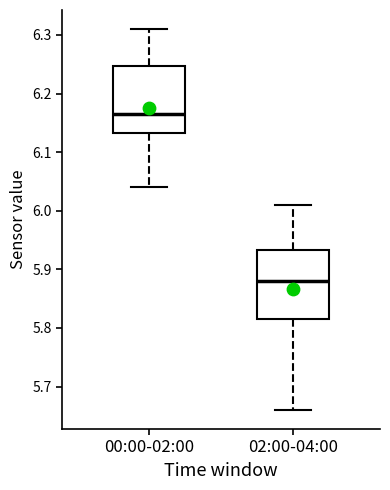

Reading left to right, transcribe this box plot: for each box, give where its median line is, the range the box spans, and where its two whiskers end, as read against the y-axis. The values are not printed on the chart, so give them approximately, as read against the axis.

00:00-02:00: median 6.17, box 6.13 to 6.25, whiskers 6.04 to 6.31
02:00-04:00: median 5.88, box 5.82 to 5.93, whiskers 5.66 to 6.01